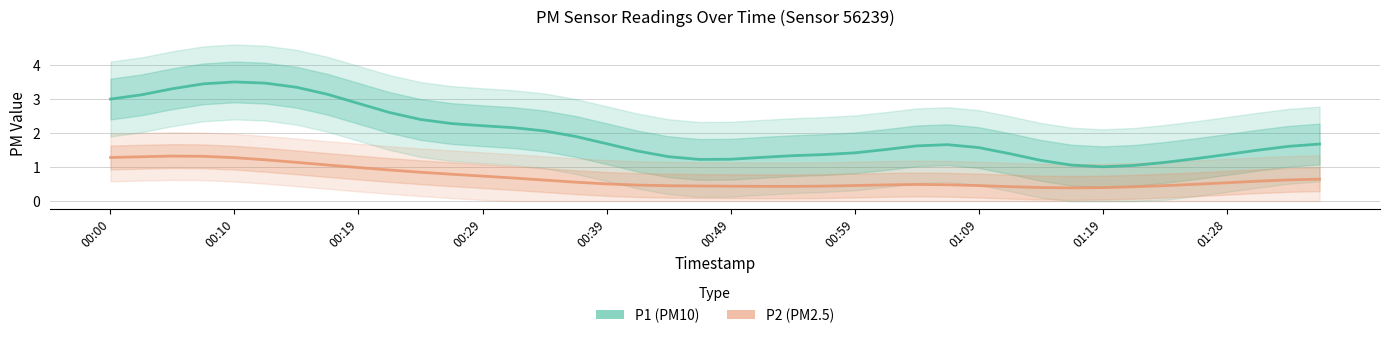

At how many categories does at least one series exceed 2?

15